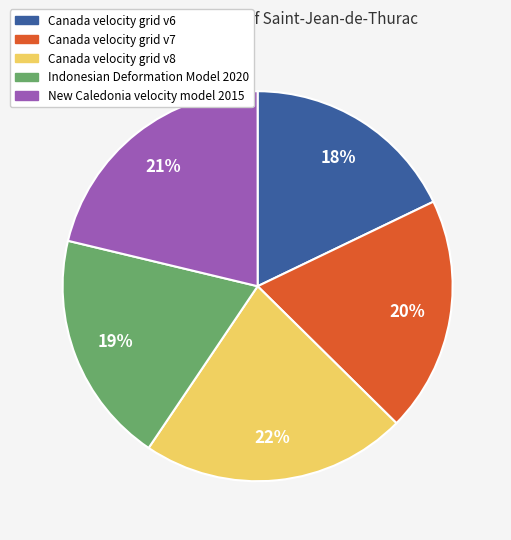

To the nearest percent, what portion does Indonesian Deformation Model 2020 represent?

19%